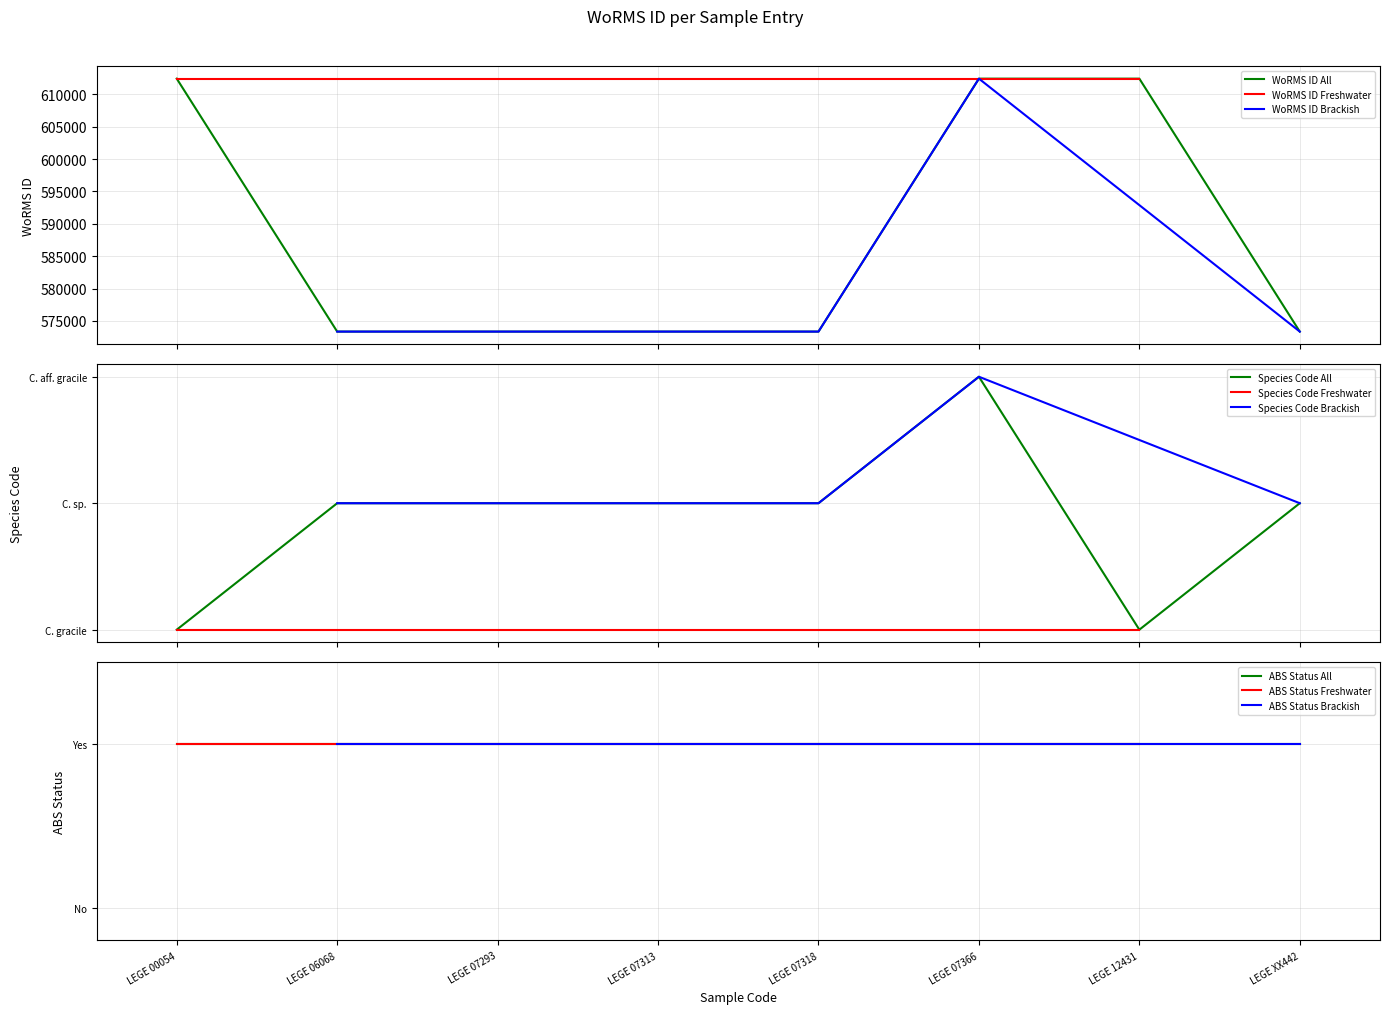

The chart shows a value of 573354 at LEGE 07318. True or false?

True